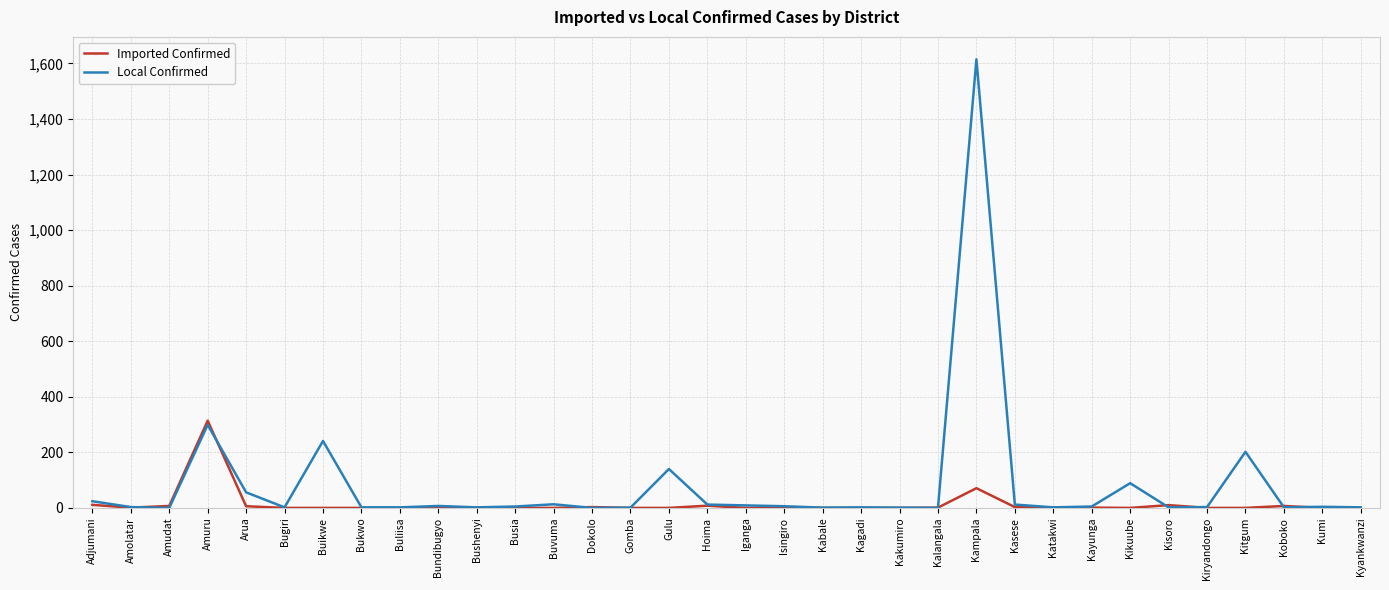

What is the difference between the Local Confirmed values at Gulu and Kasese?

128